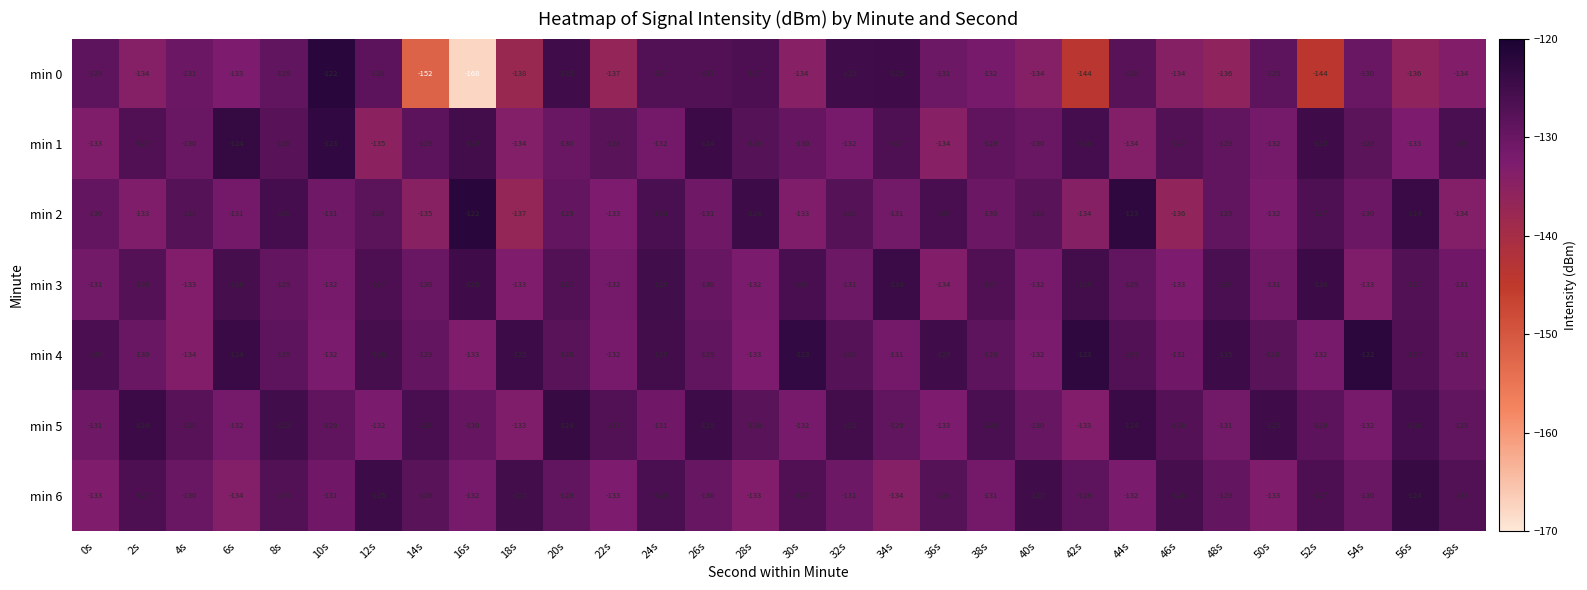

At which label does min 1 first exceed -129?

2s